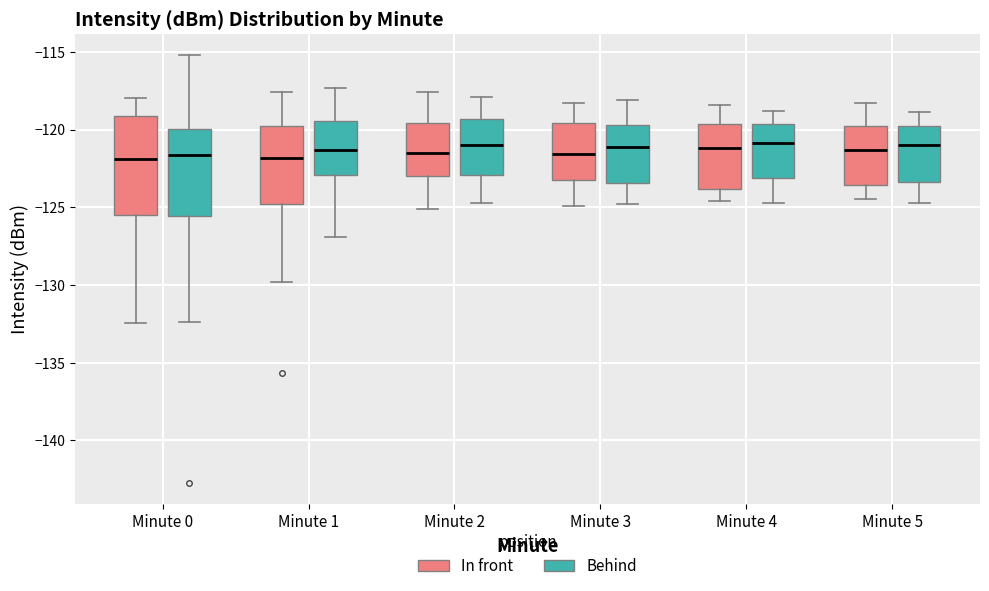

Where is the upper edge of the box for Minute 2 (In front) on the y-axis? The values are not printed on the chart, so give them approximately, as read against the axis.

-119.5